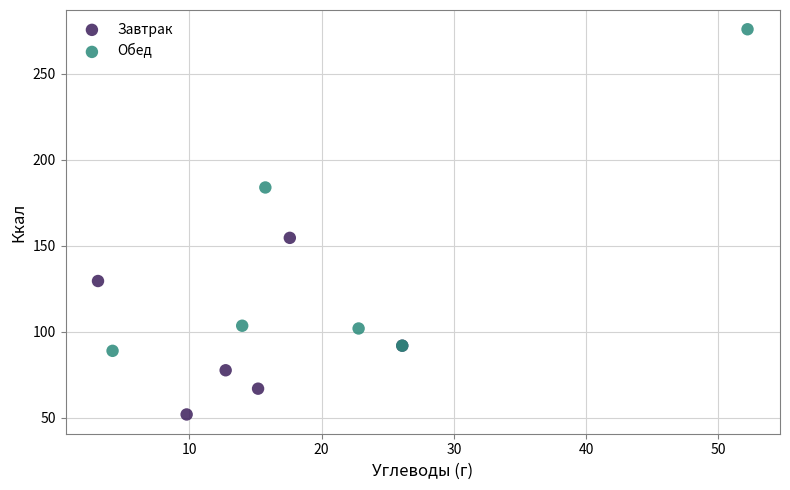

Which series contains the highest Y value?

Обед